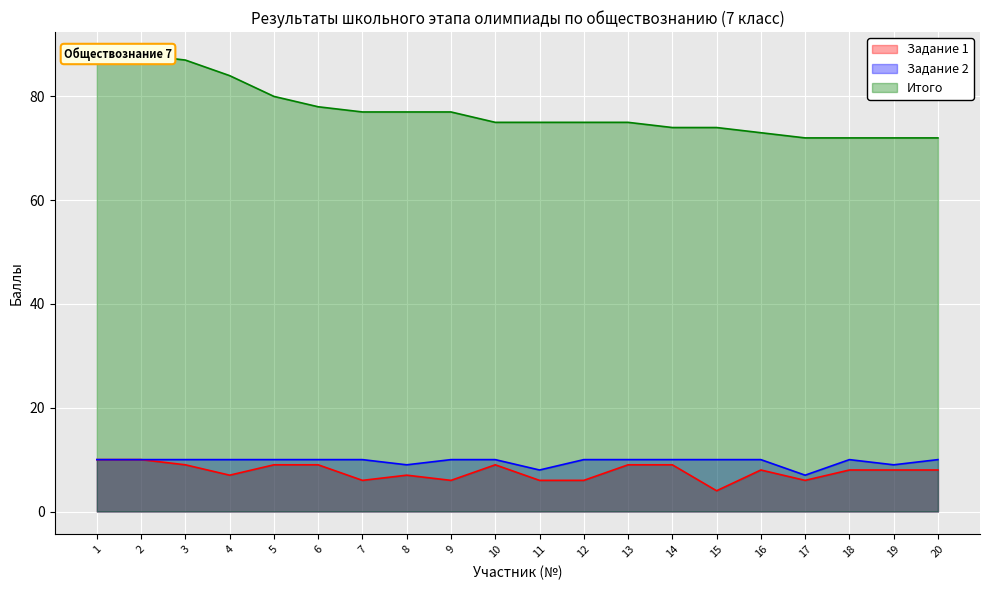

What is the difference between the second highest and second lowest values in the Задание 1 series?

4